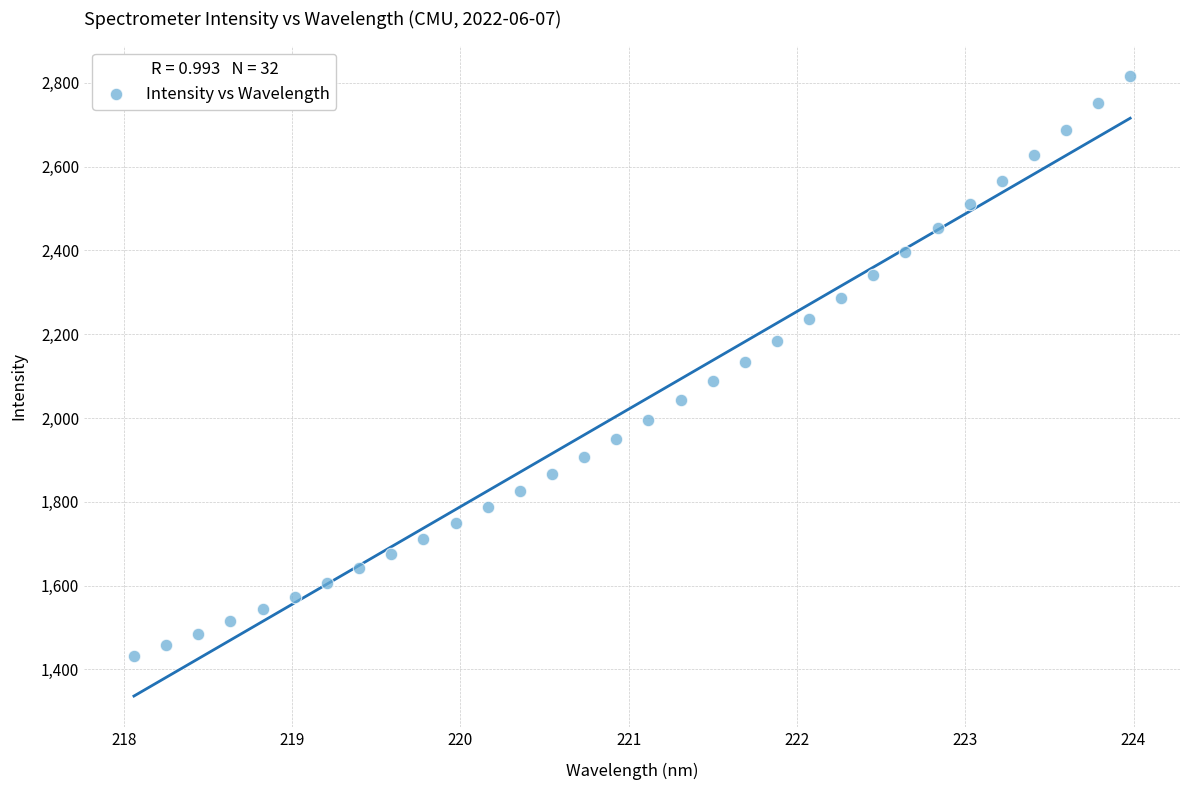

What is the range of Y values (max minus min)?

1384.1